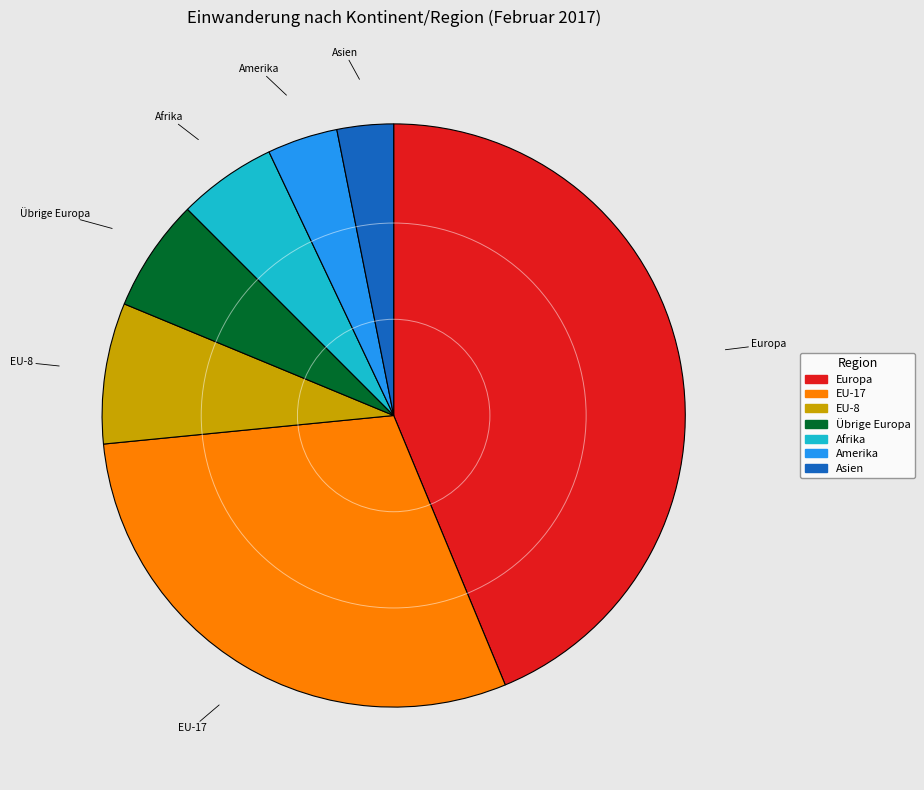

Rank the categories by value from lowest to highest.

Asien, Amerika, Afrika, Übrige Europa, EU-8, EU-17, Europa